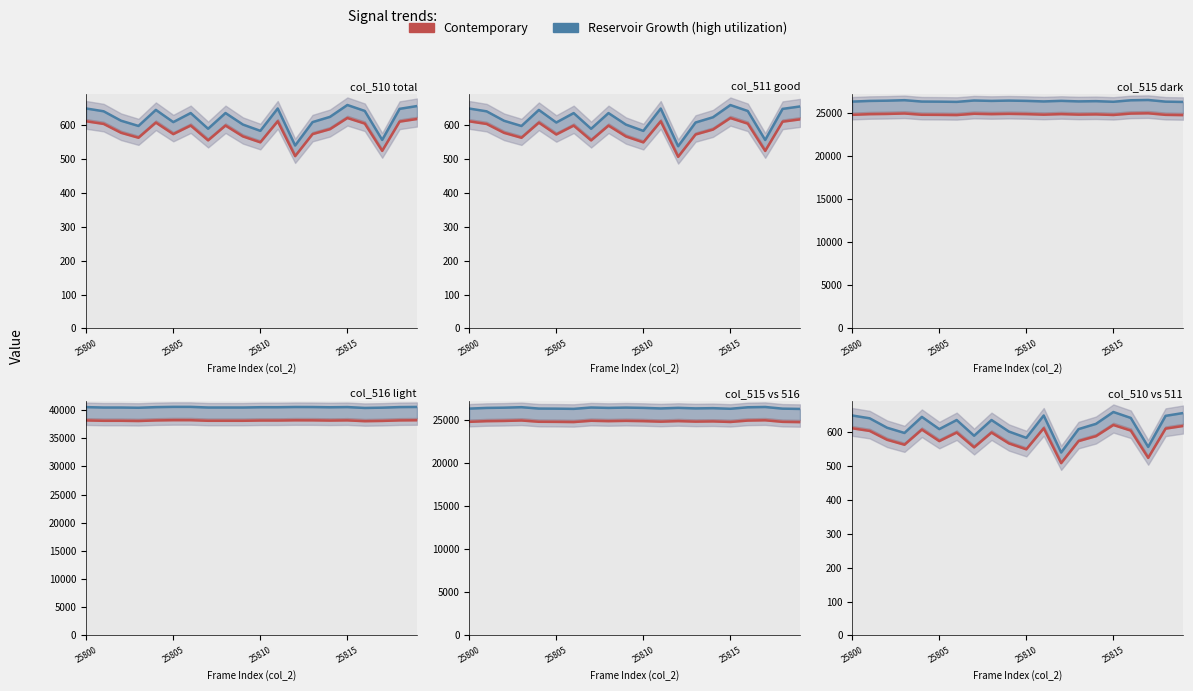

Reading left to right, what are all the values shown in this chart?

Reservoir Growth (high utilization): 648.9	640.7	612.9	597.4	644.8	608.7	635.5	589.2	635.5	601.5	583.0	648.9	539.7	608.7	624.2	659.2	641.7	556.2	647.9	656.1
Contemporary: 611.1	603.3	577.1	562.6	607.2	573.3	598.5	554.8	598.5	566.5	549.0	611.1	508.3	573.3	587.8	620.8	604.3	523.8	610.1	617.9